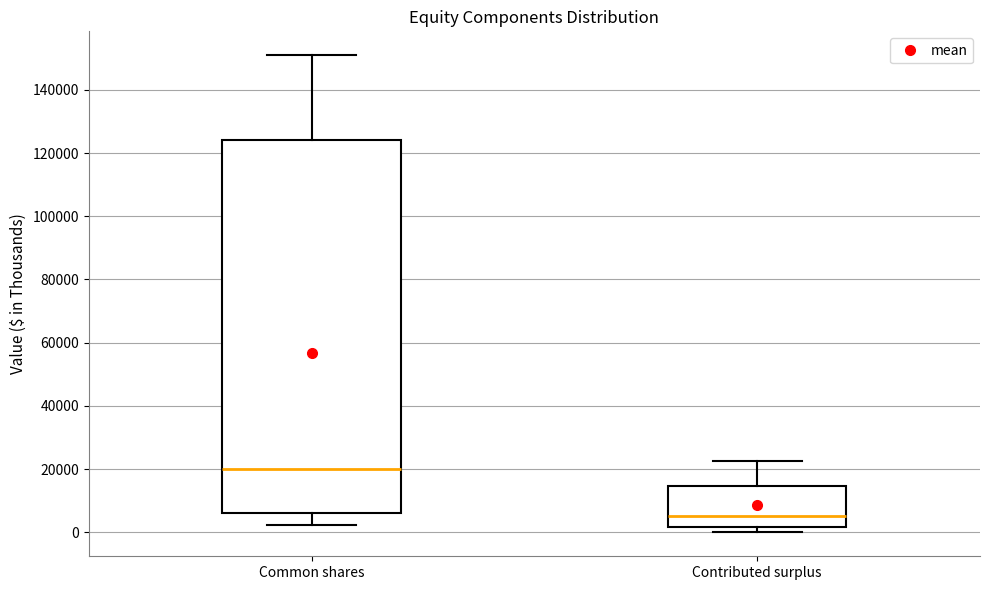

Comparing the boxes themselves (not the whiskers), which one is the tallest?

Common shares